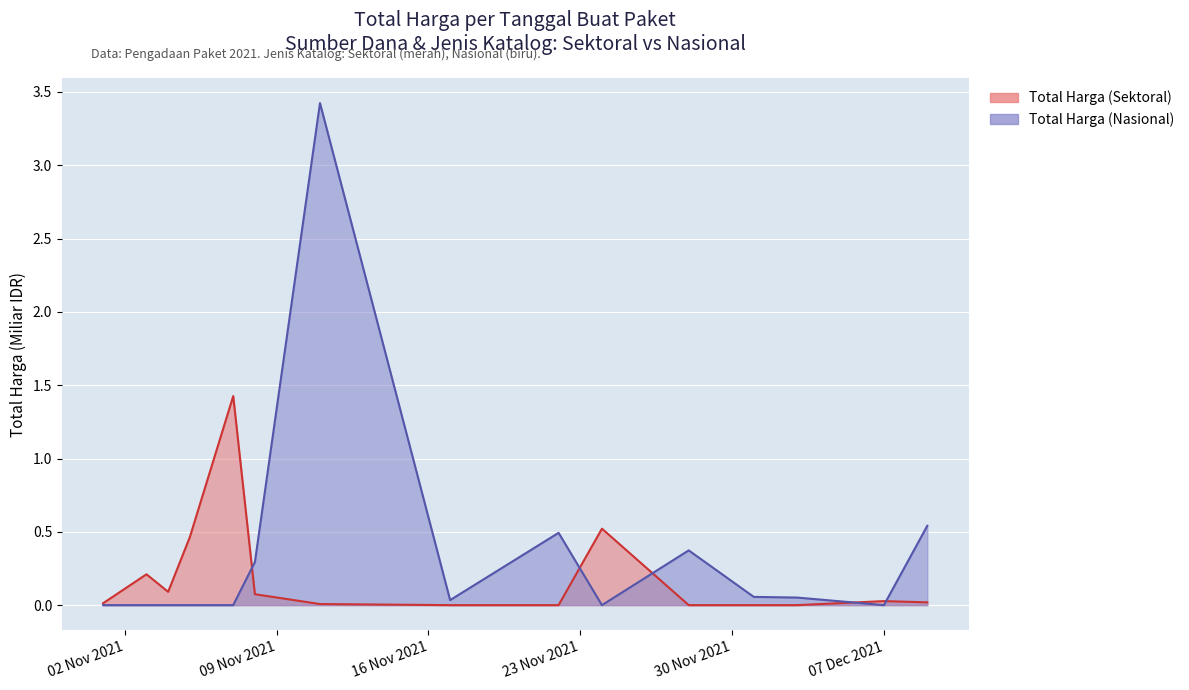

Does the chart display data point markers on the line(s)?

No